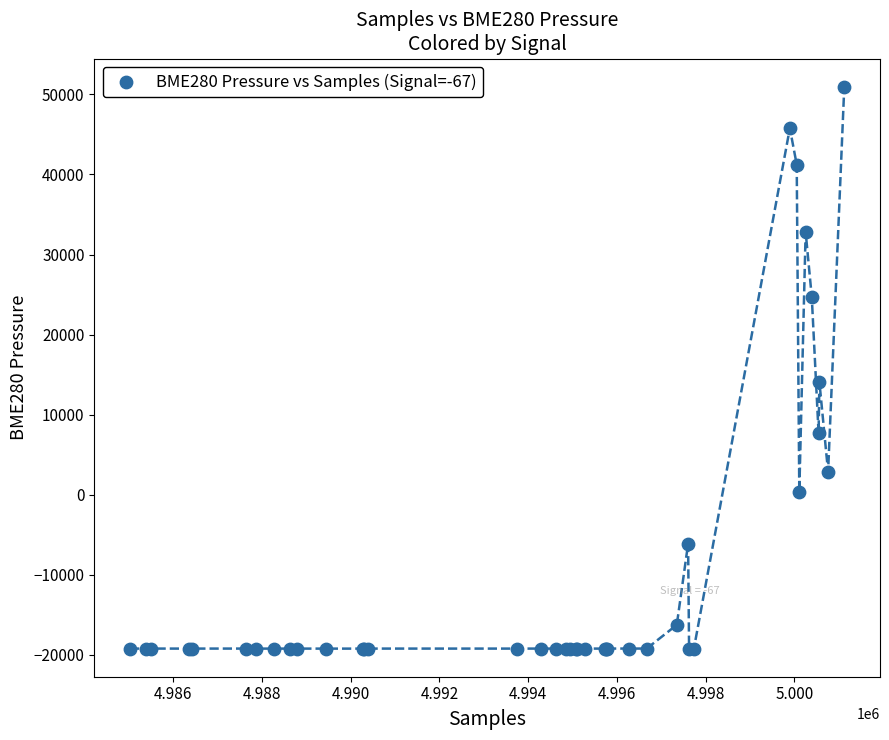

What Y value in the scatter plot is closest to 15867?

14083.4